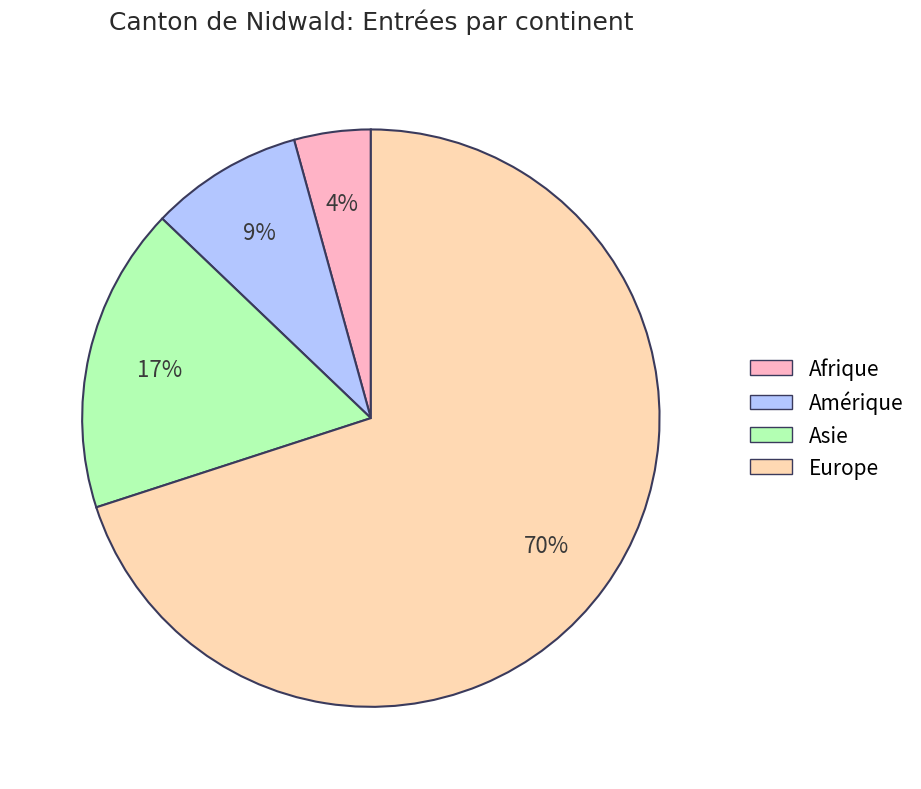

Is there a majority slice in this chart?

Yes